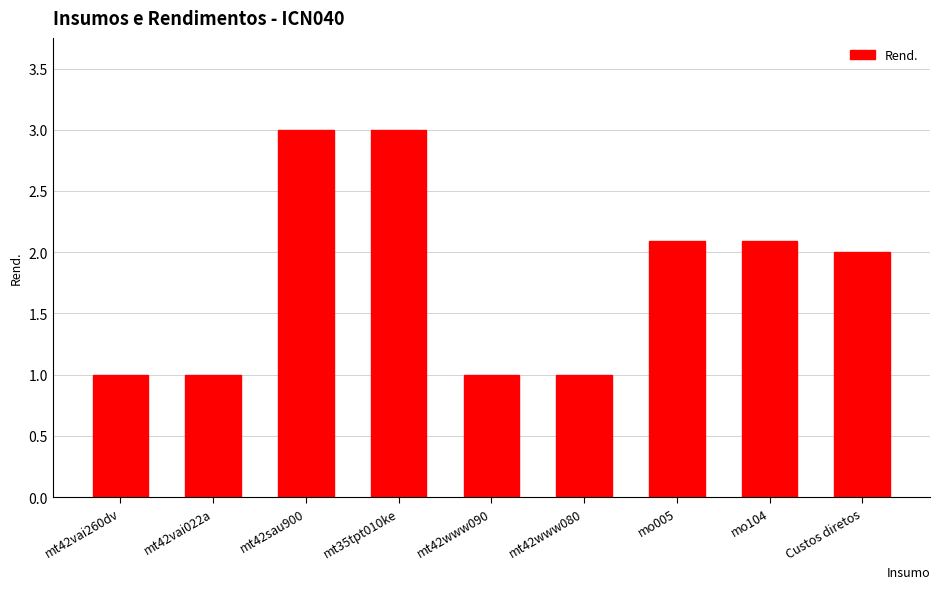

What is the maximum value shown in the chart?

3.0